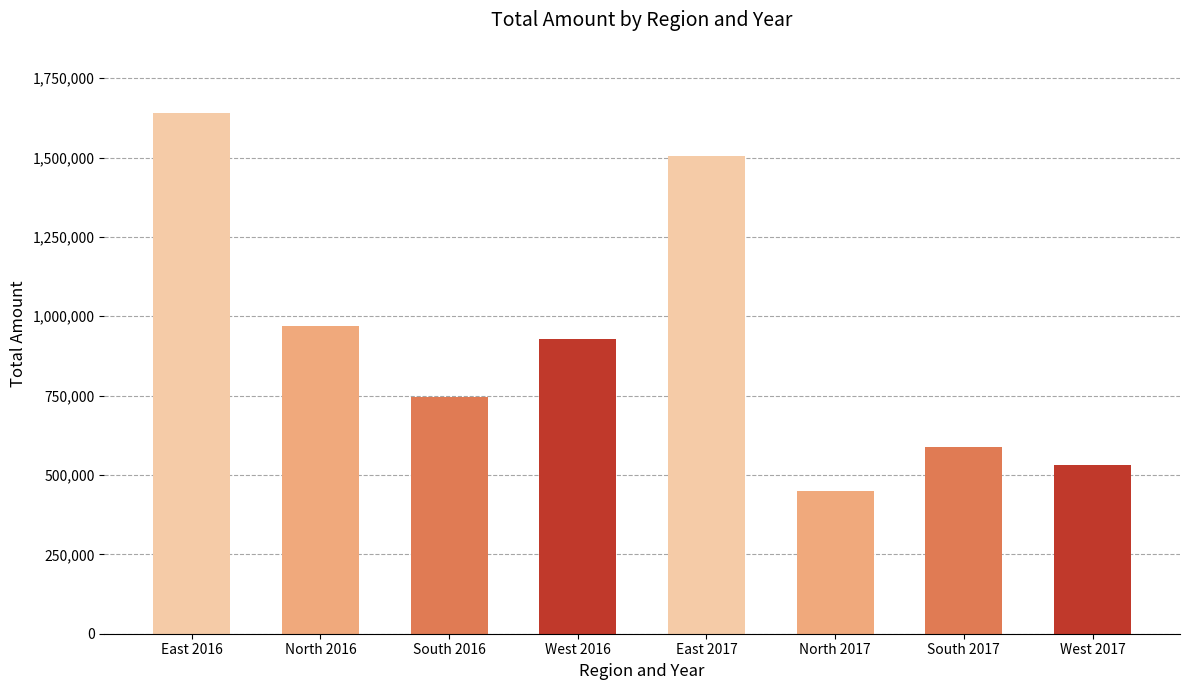

How many data points are less than 929569?

4